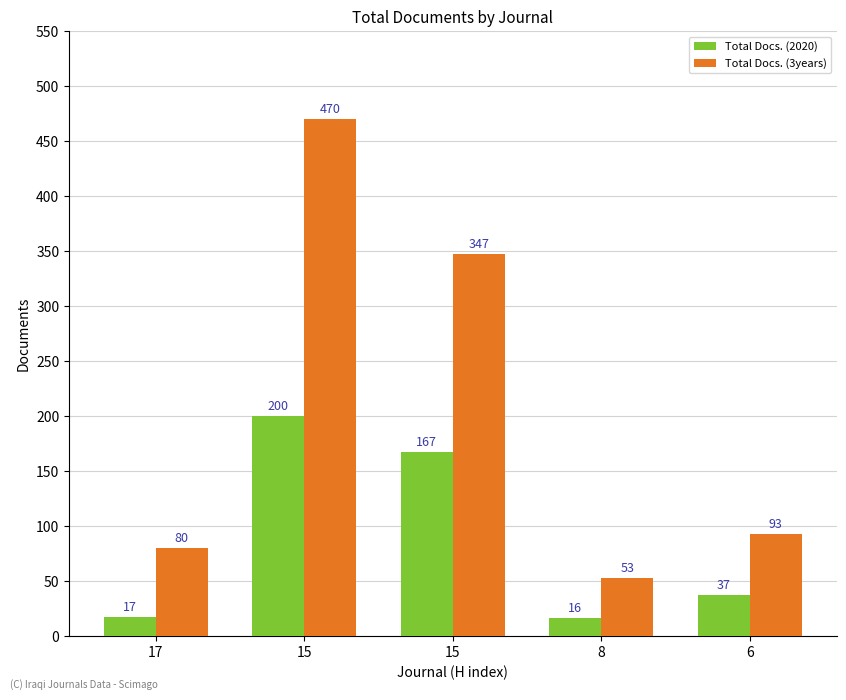

Between 17 and 6, which series saw the biggest shift?

Total Docs. (2020)